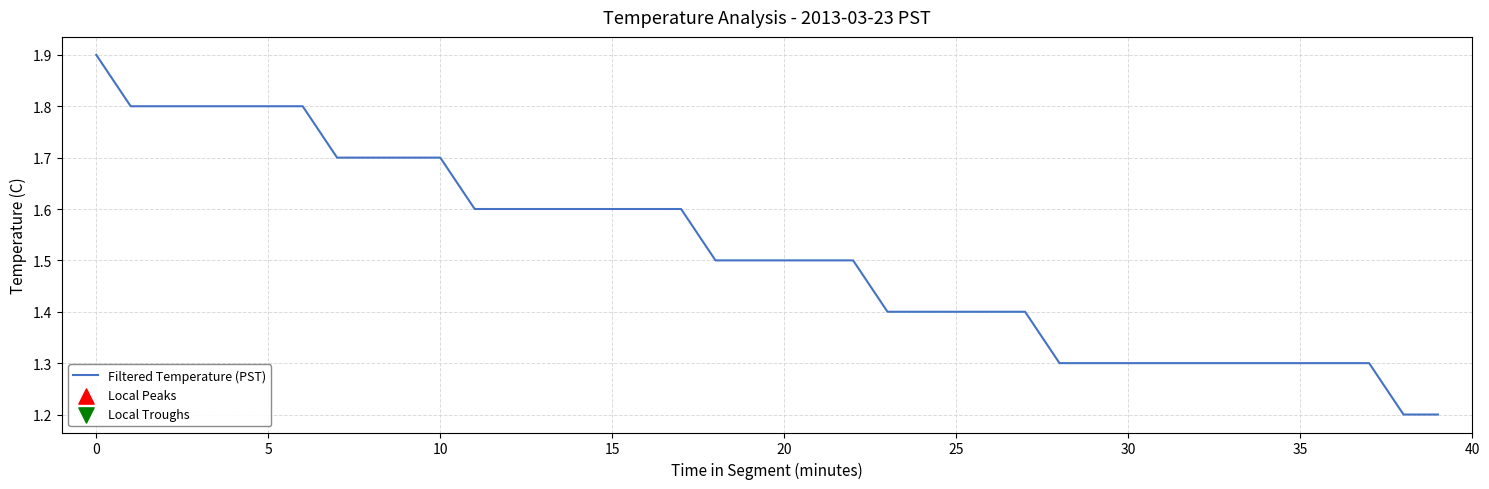

What is the difference between the maximum and minimum values?

0.7